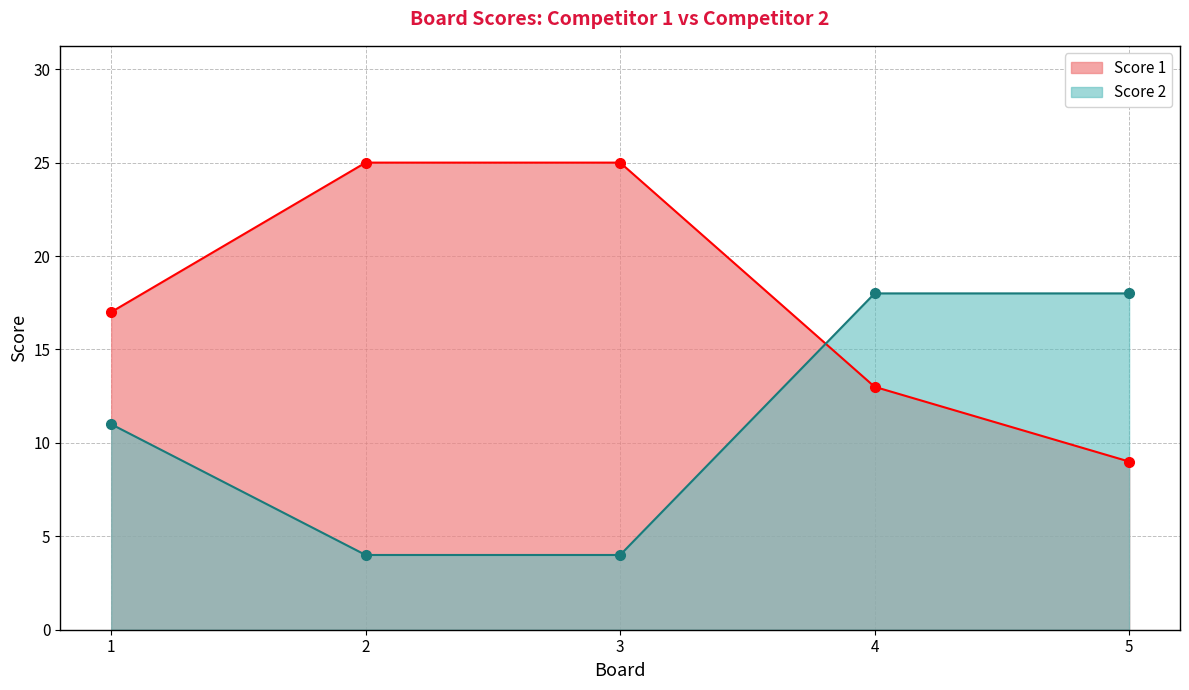

Which series has the largest range (max minus min)?

Score 1